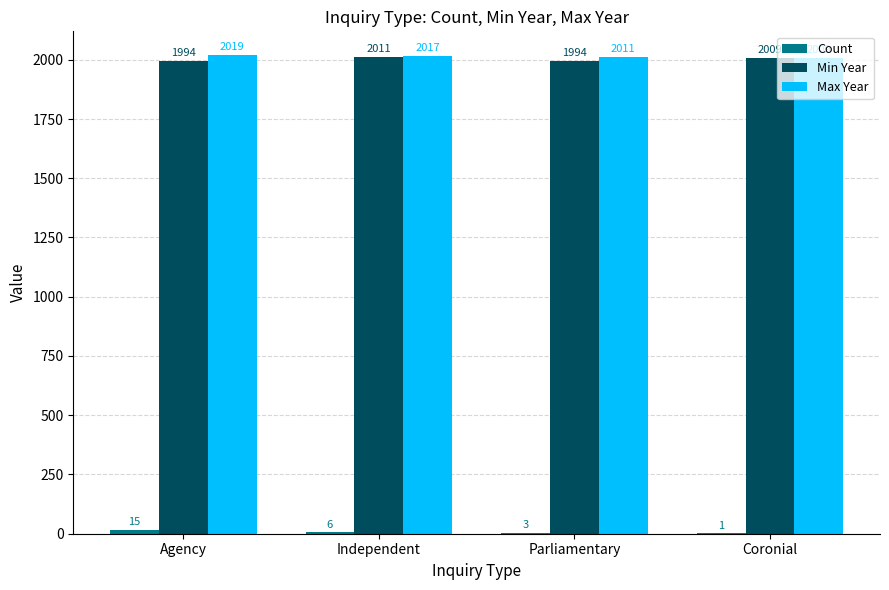

At which category is the sum across all series the highest?

Independent